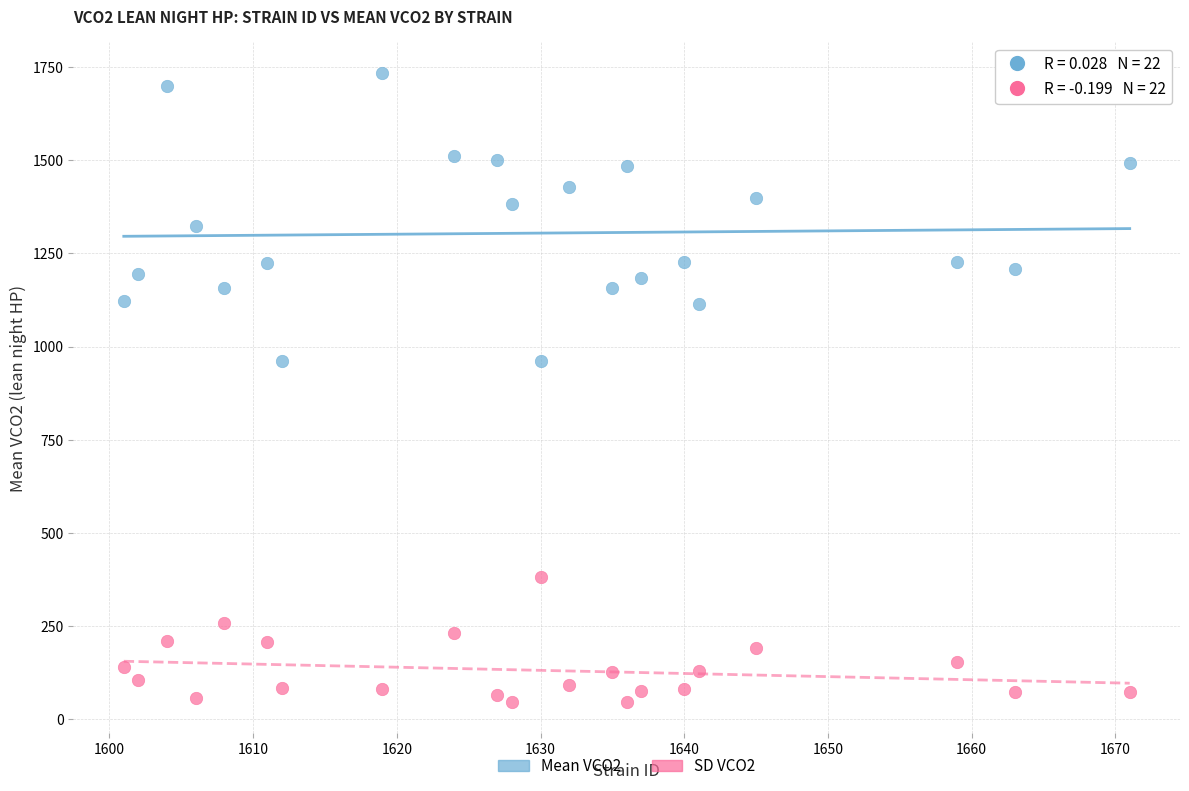

Which series reaches the minimum Y coordinate?

SD VCO2